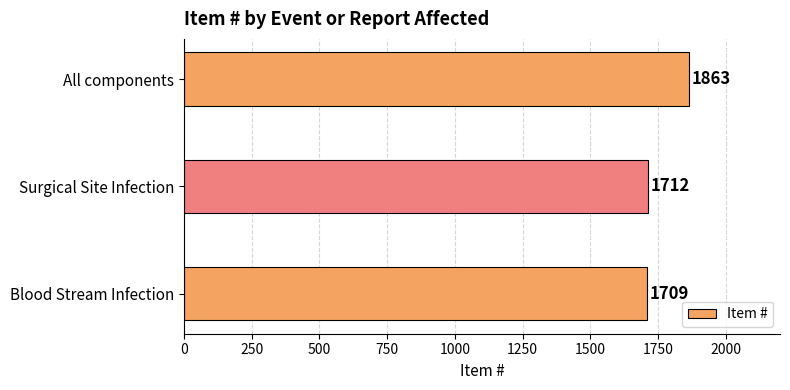

Count the number of categories in the chart.

3